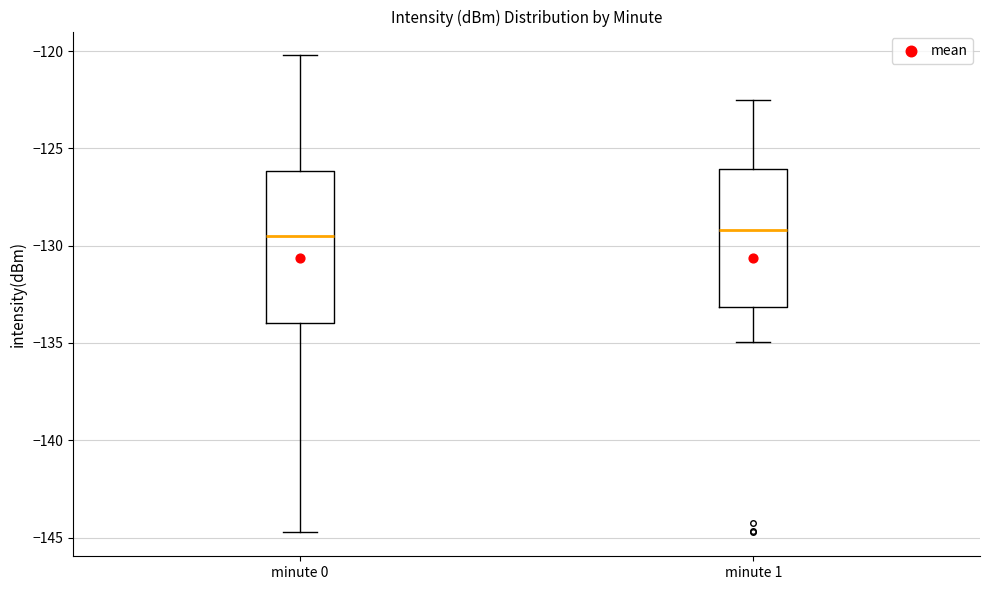

Where does the upper whisker of the box for minute 1 end on the y-axis? The values are not printed on the chart, so give them approximately, as read against the axis.

-122.5